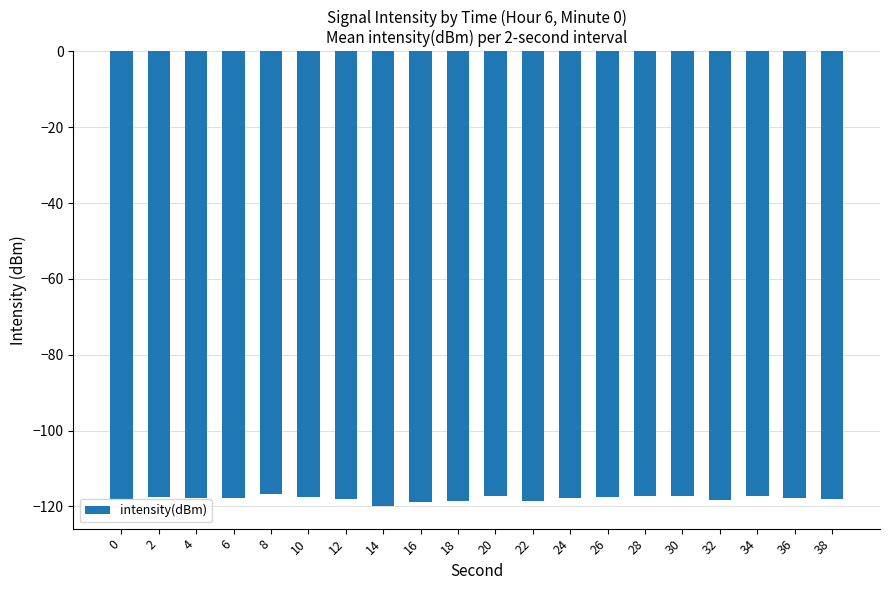

Is it true that the value at 14 is -72.2?

False